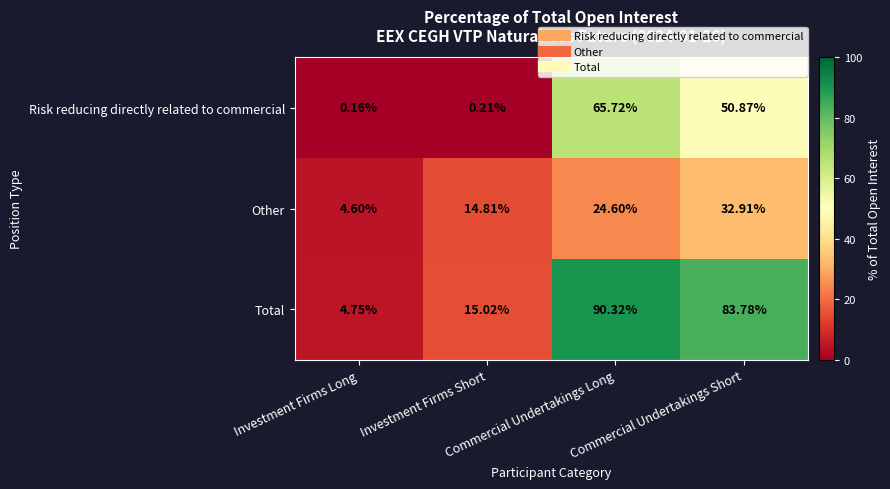

How many series are shown in this chart?

3